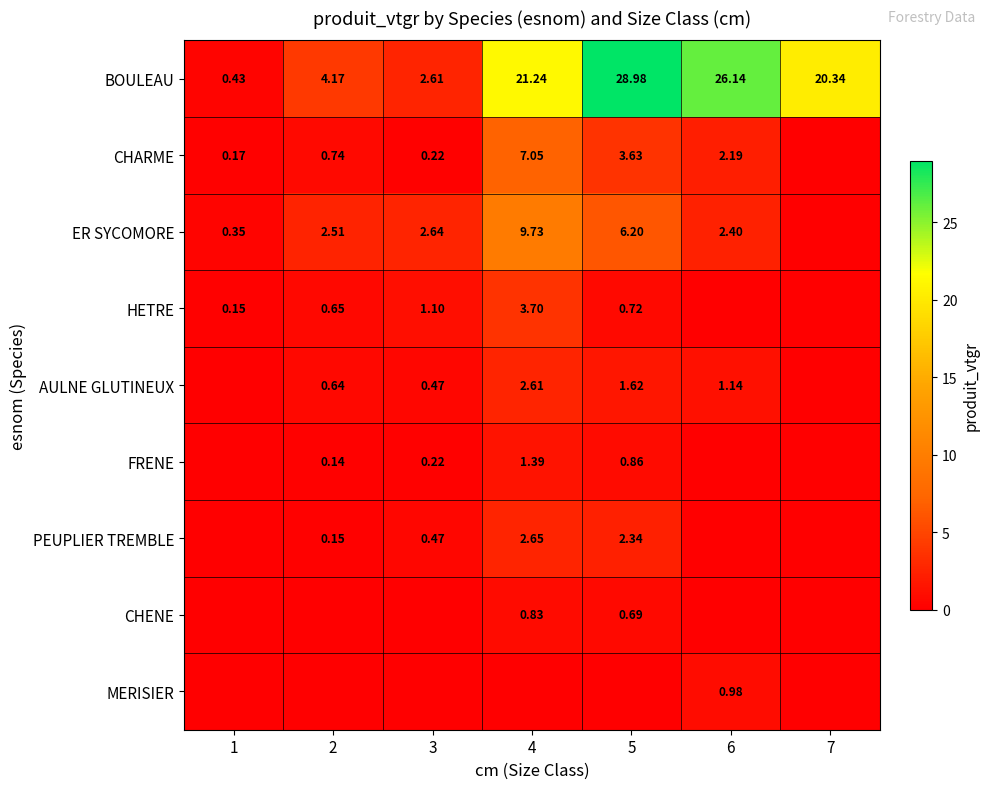

Is the value of CHARME at 6 greater than the value of ER SYCOMORE at 2?

No